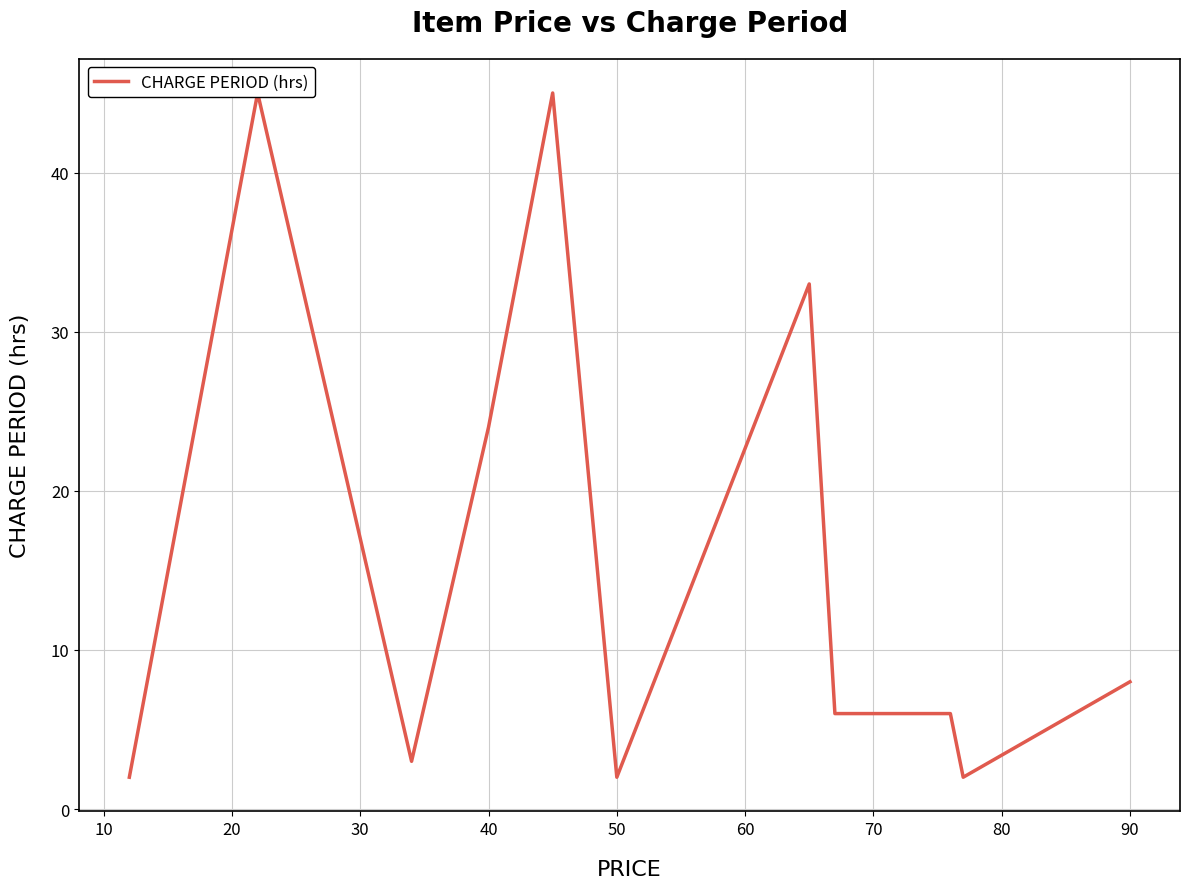

What is the greatest value displayed?

45